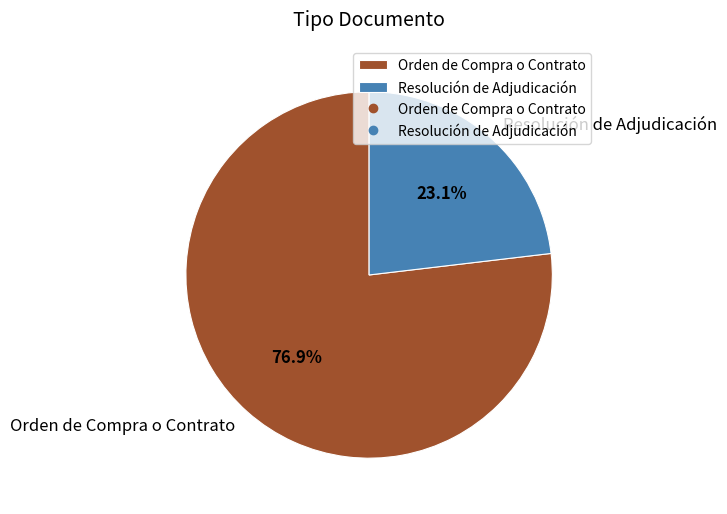

What percentage is the Resolución de Adjudicación slice, to the nearest percent?

23%